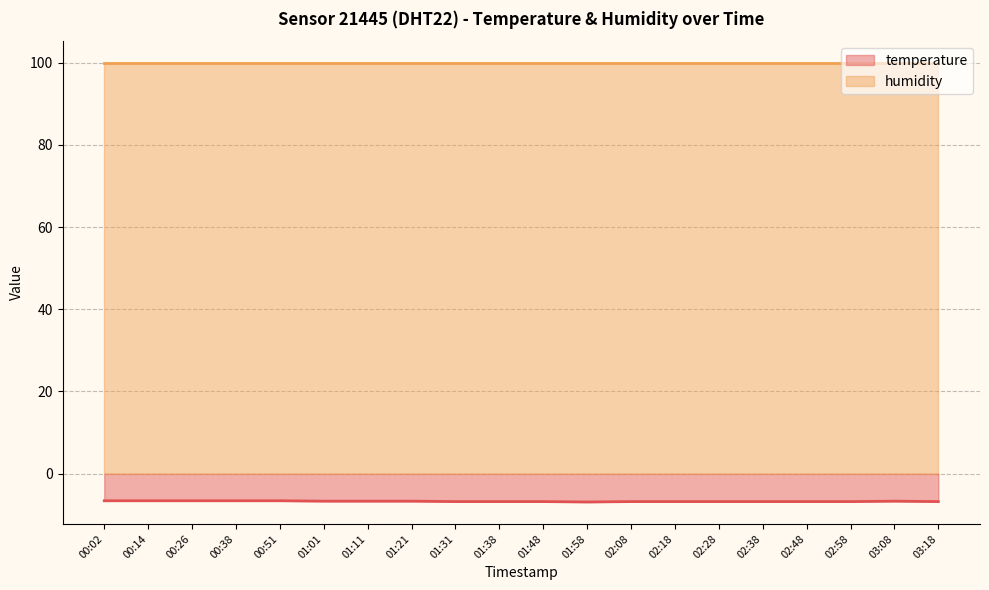

What is the sum of the values at 00:51 and 02:38?

-13.4